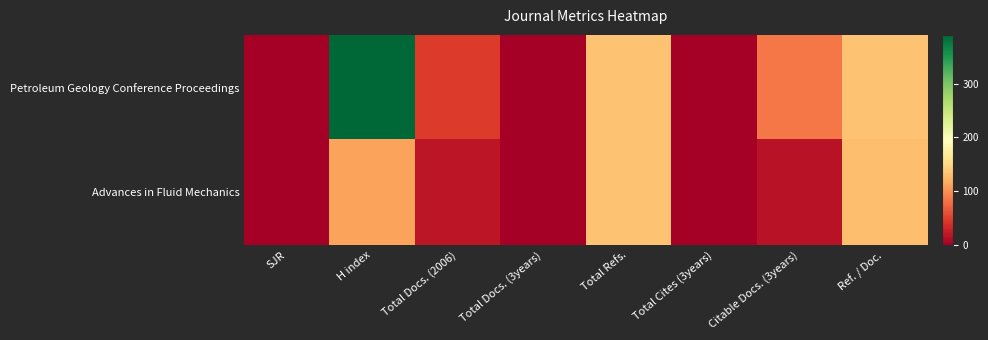

Count the number of data series in this chart.

2